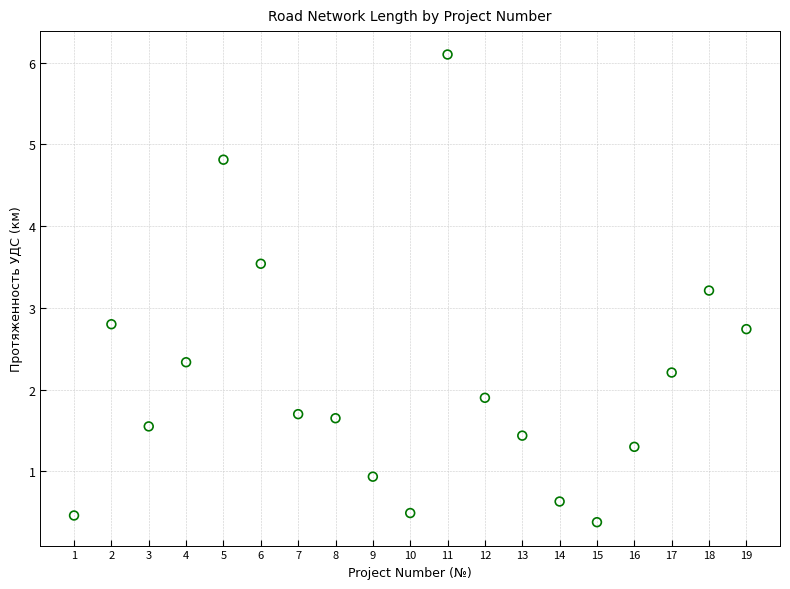

What is the range of X values (max minus min)?

18.0